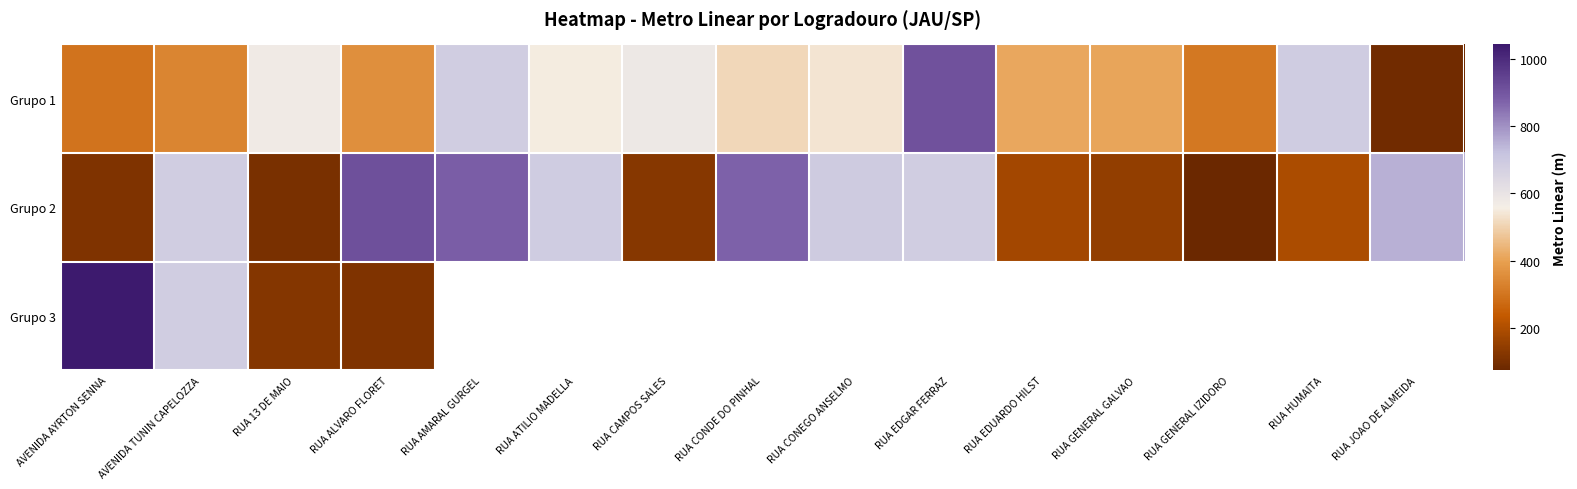

How many data points in Grupo 2 are above 685?

8